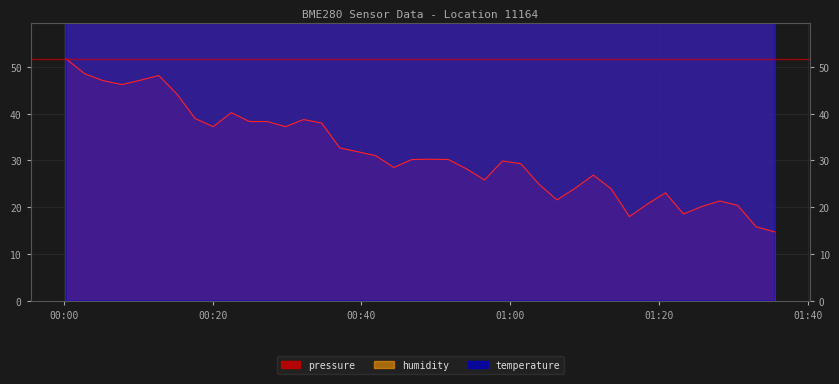

At how many categories does at least one series exceed 10175?

40